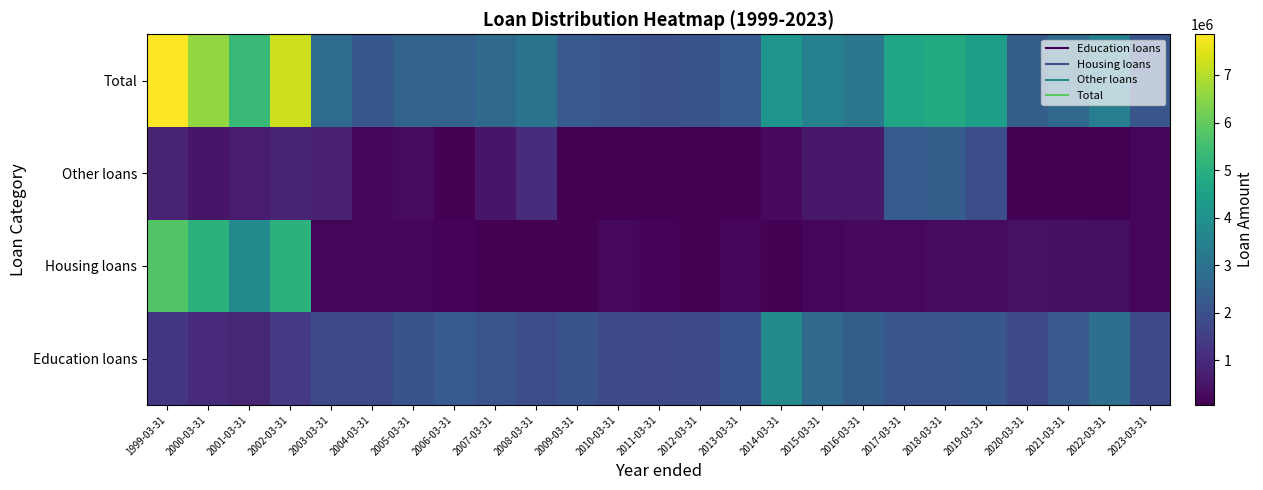

At which category is the sum across all series the highest?

1999-03-31